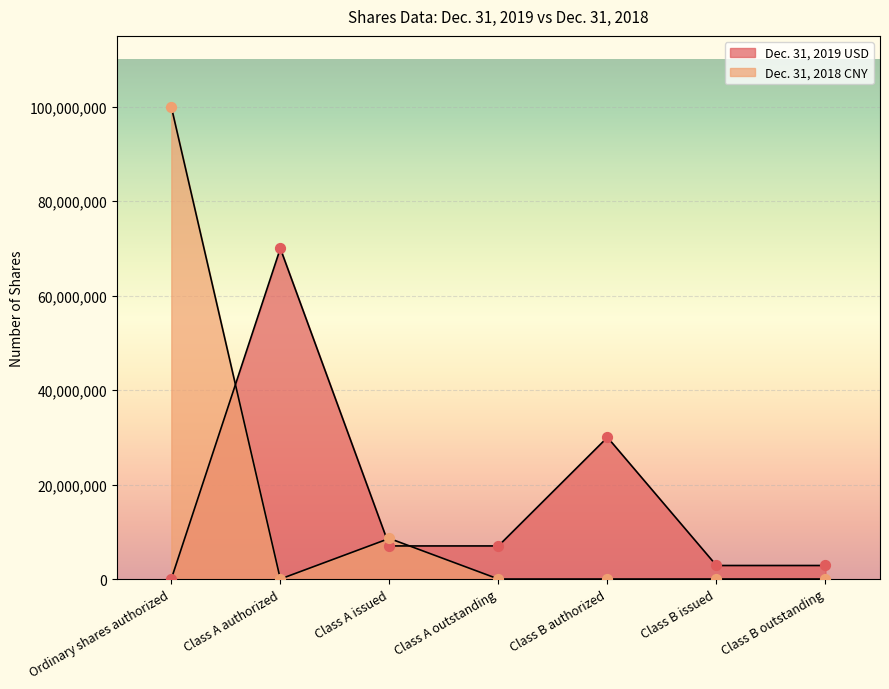

Which series has the largest total across all categories?

Dec. 31, 2019 USD